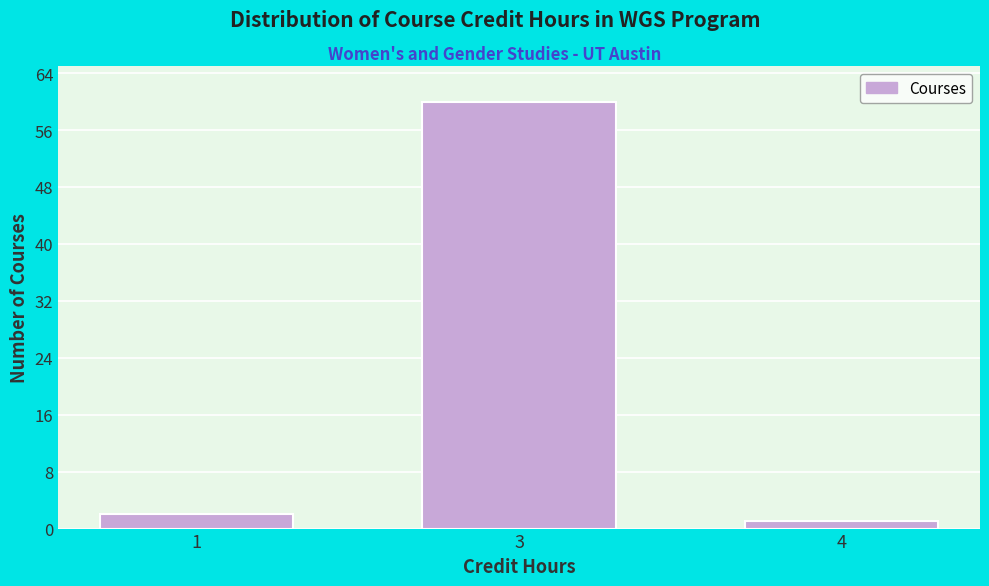

Reading left to right, what are all the values shown in this chart?

1=2	3=60	4=1